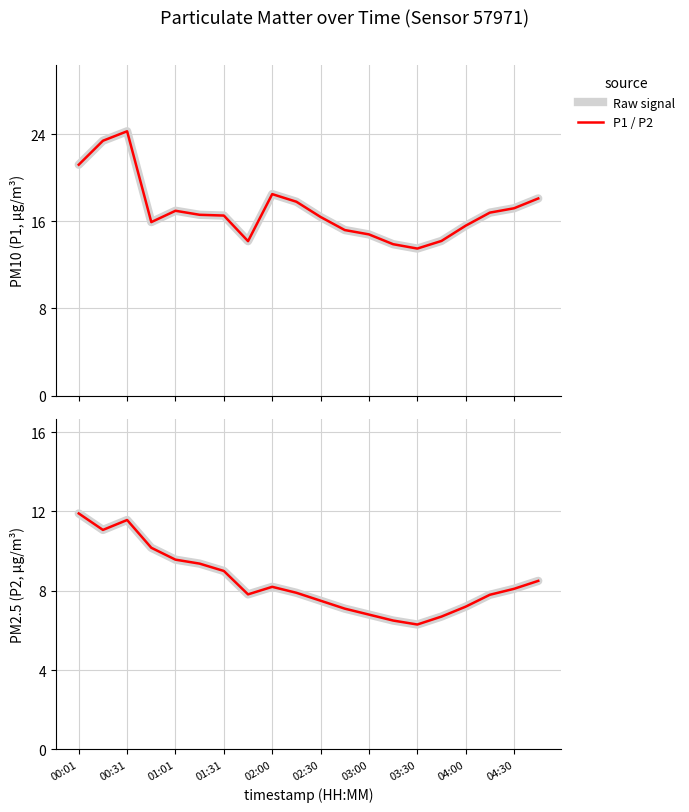

Is the value of P1 at 02:00 greater than the value of P2 at 03:00?

Yes